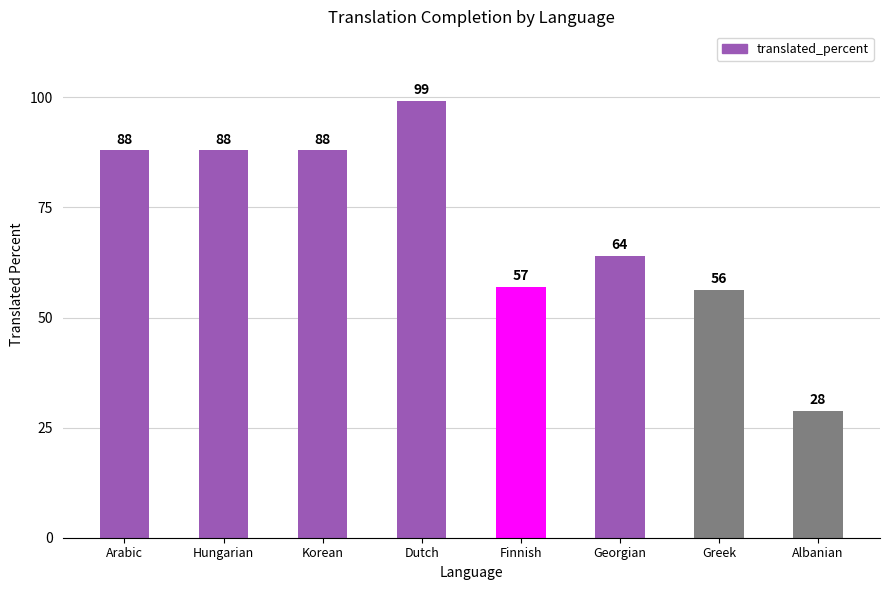

How many series are shown in this chart?

1